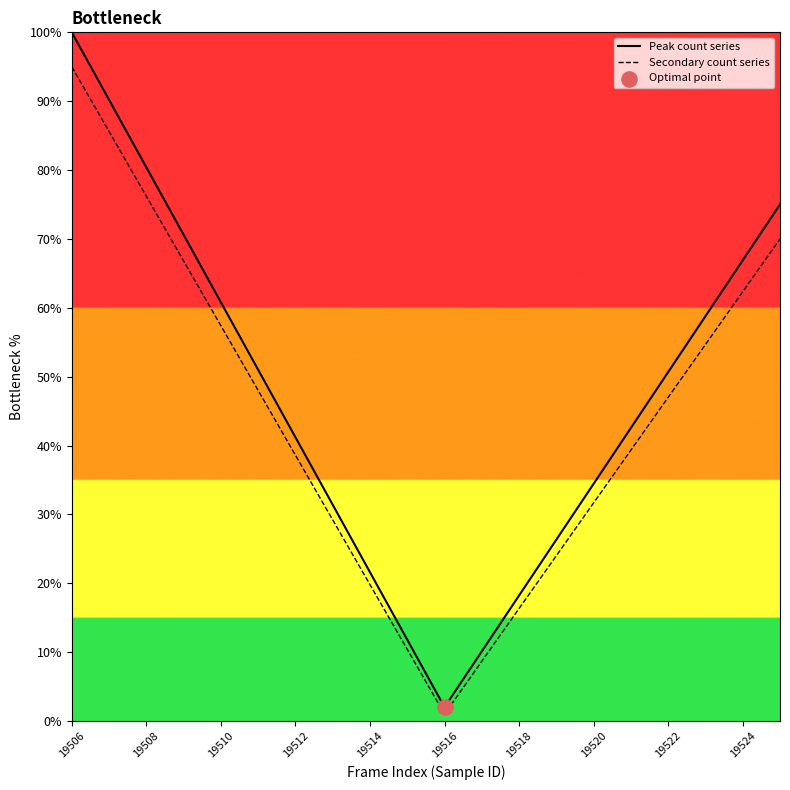

Which series has the largest range (max minus min)?

Peak count series